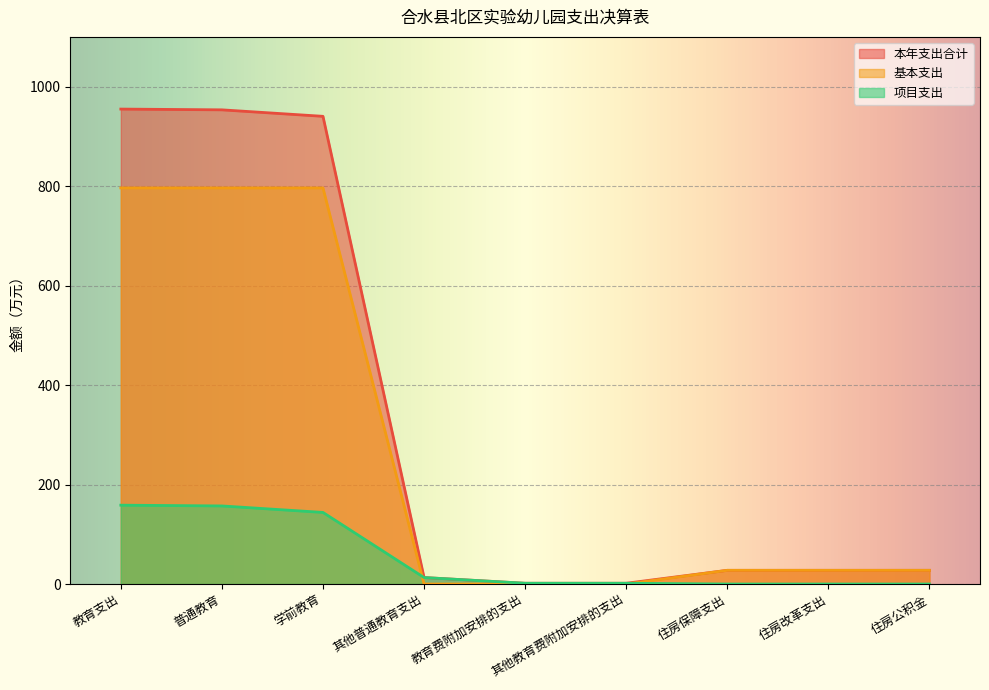

Count the number of data series in this chart.

3